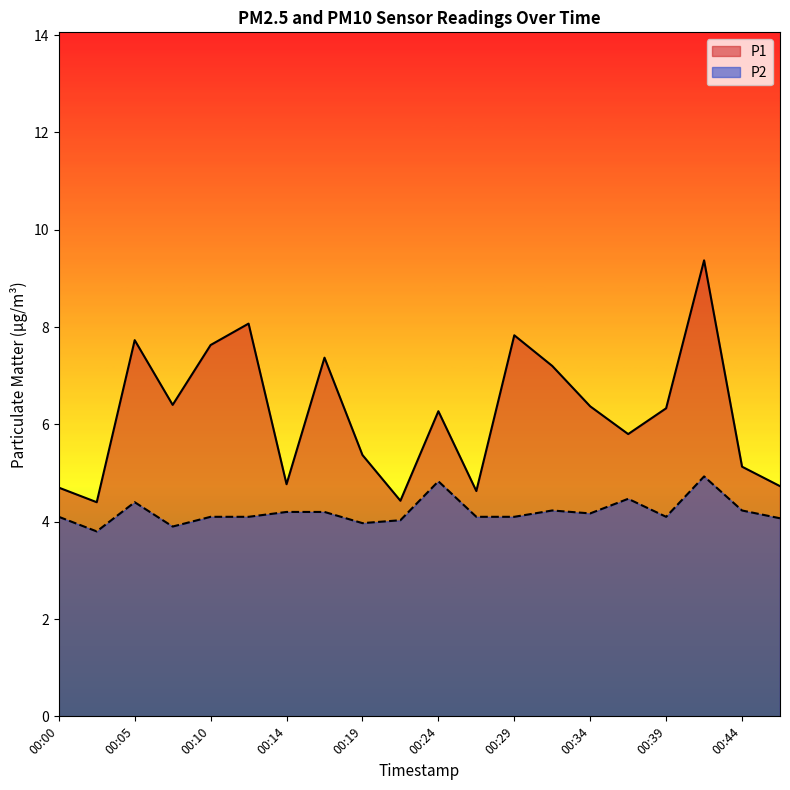

What is the highest value of the P1 series?

9.4